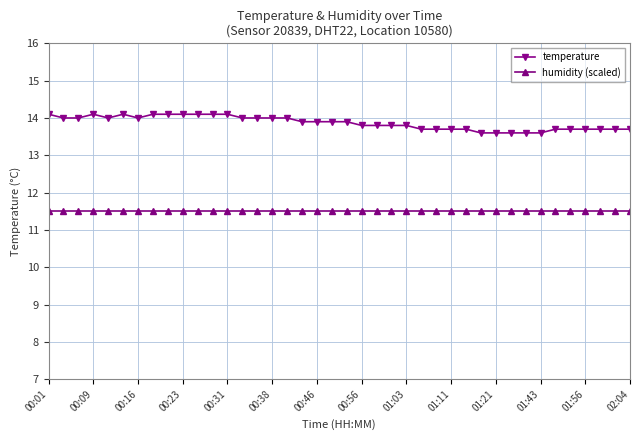

True or false: temperature and humidity (scaled) cross at least once.

False